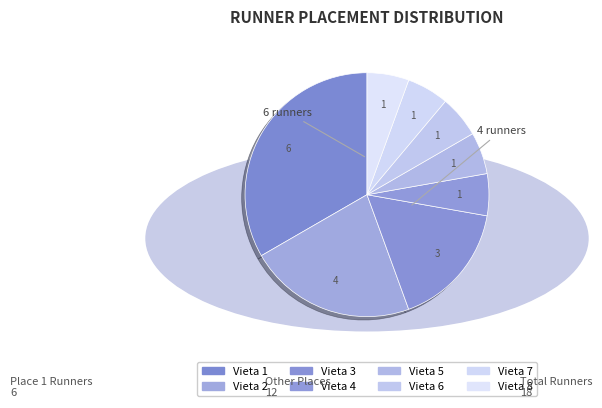

To the nearest percent, what is the combined percentage of Vieta 5 and Vieta 7?

11%